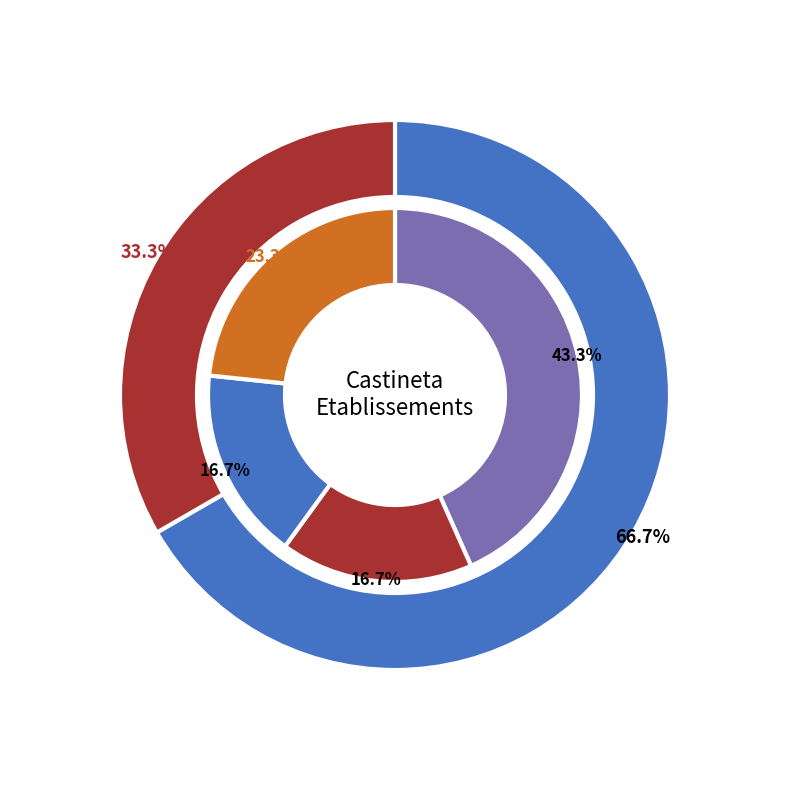

To the nearest percent, what is the average slice percentage?

50%